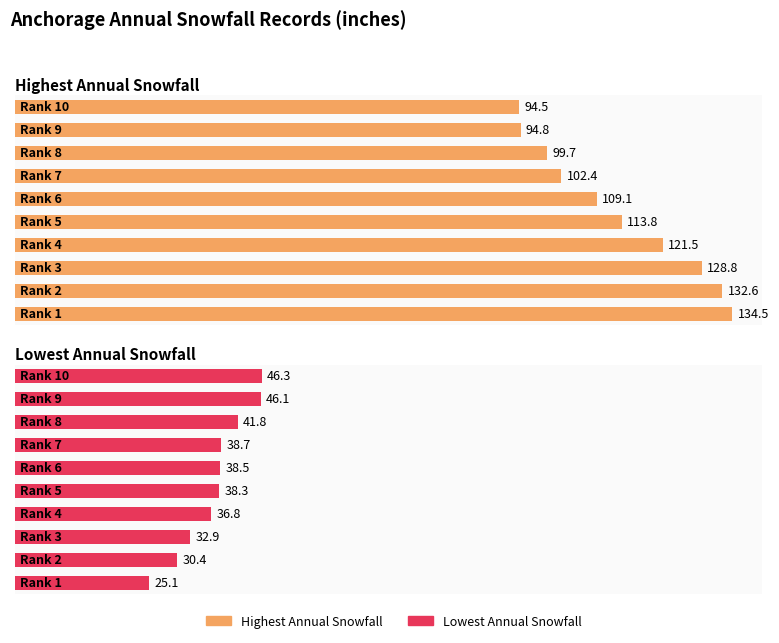

What is the value of the Highest Annual Snowfall bar at the 9th from the left?

94.8